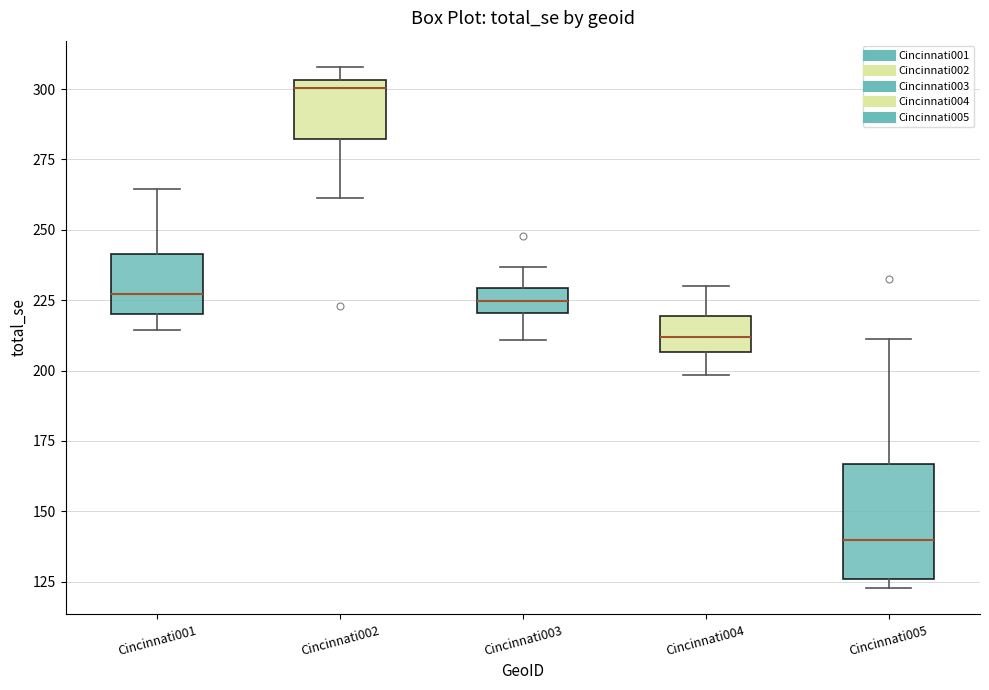

Where is the lower edge of the box for Cincinnati003 on the y-axis? The values are not printed on the chart, so give them approximately, as read against the axis.

220